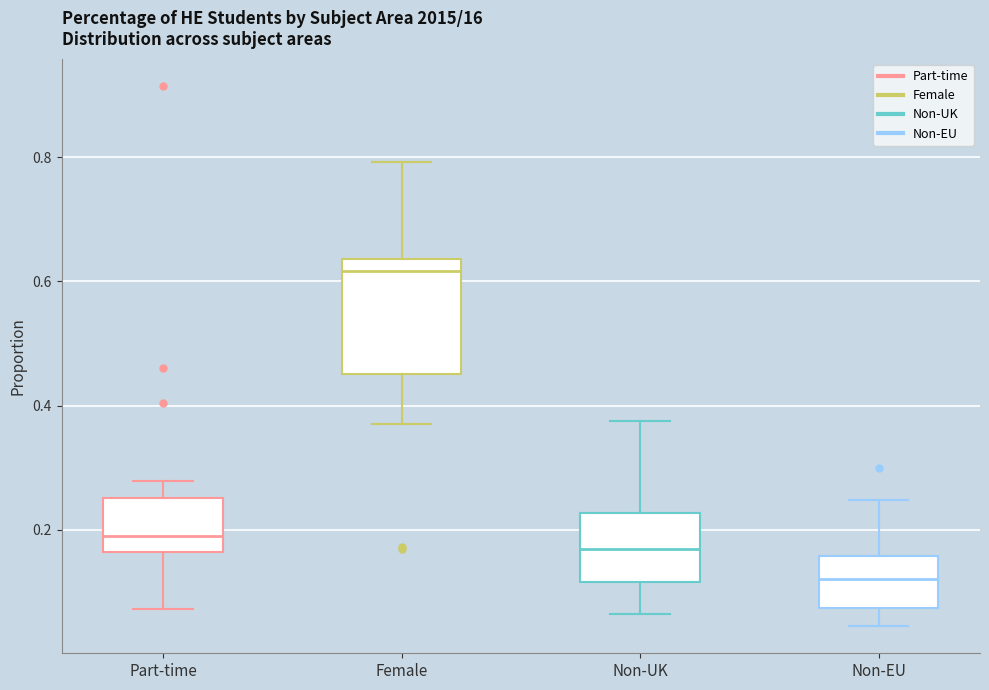

Which box has the lowest median line?

Non-EU